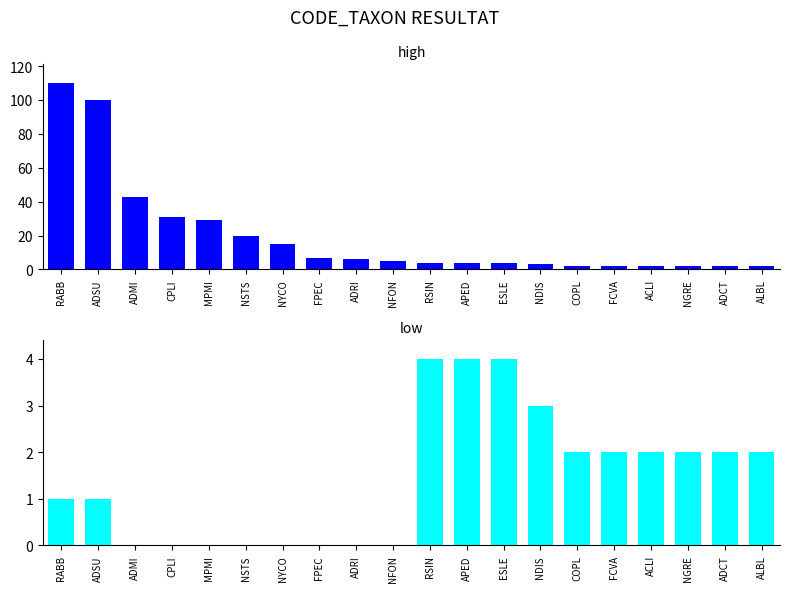

True or false: high has a value of 43 at ADMI.

True